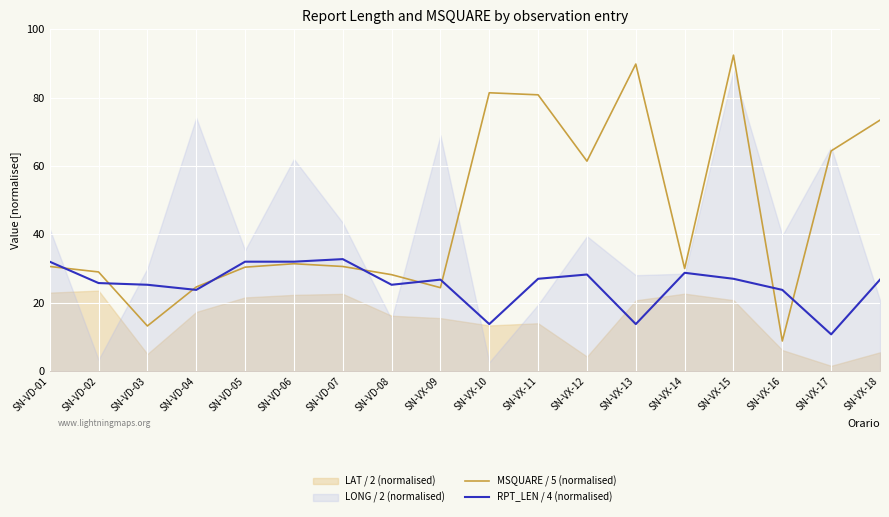

Which series changed the most between SN-VD-08 and SN-VX-13?

MSQUARE / 5 (normalised)